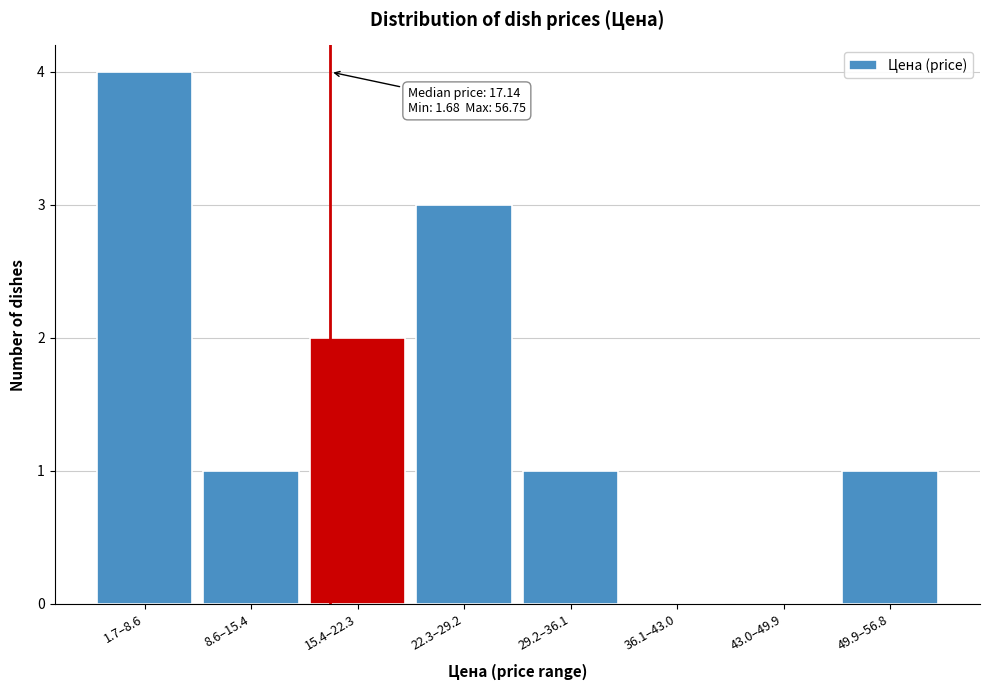

Reading left to right, extract all data points from this chart.

1.7–8.6=4	8.6–15.4=1	15.4–22.3=2	22.3–29.2=3	29.2–36.1=1	36.1–43.0=0	43.0–49.9=0	49.9–56.8=1